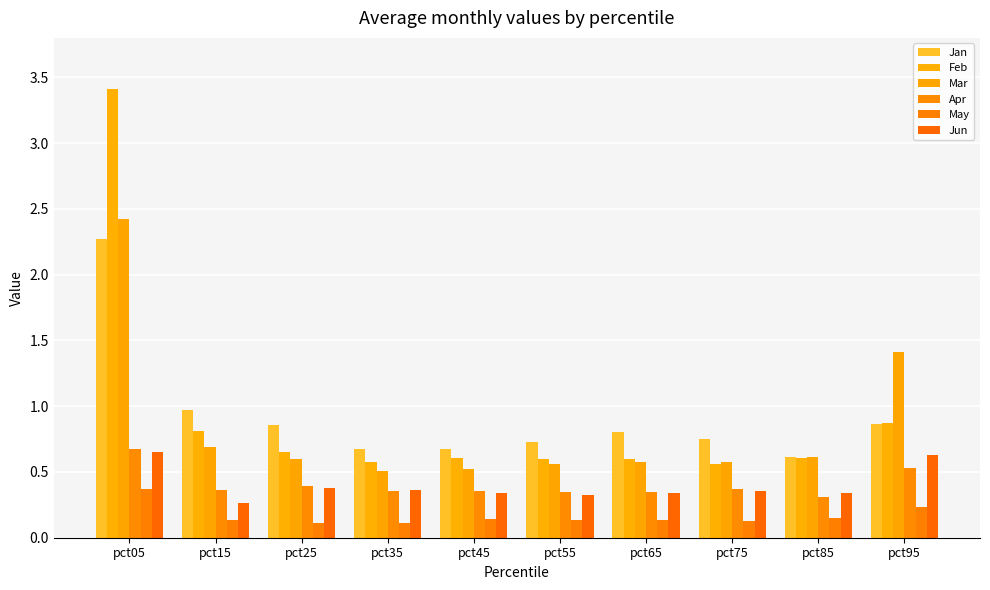

At how many categories does at least one series exceed 2?

1